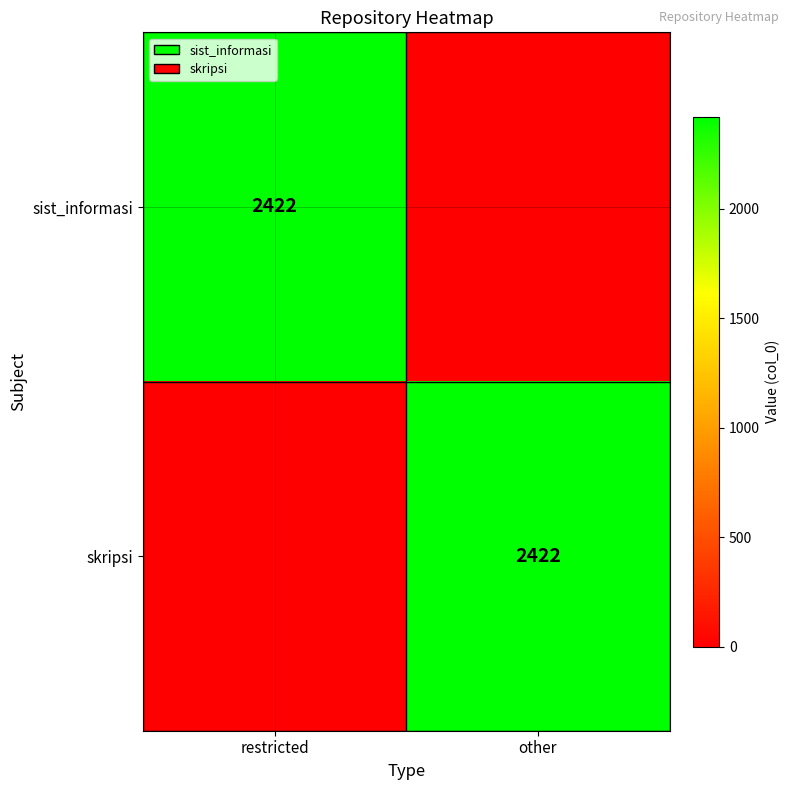

The sist_informasi series shows 2422 at restricted. True or false?

True